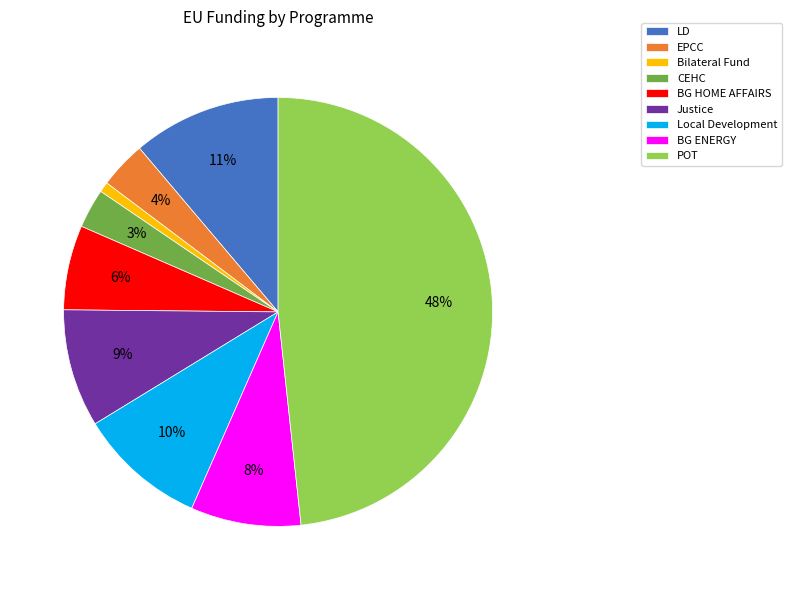

To the nearest percent, what portion does CEHC represent?

3%